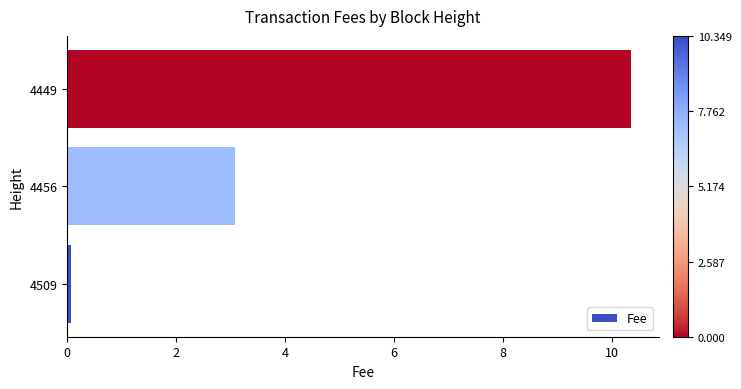

How many values are below 3?

1